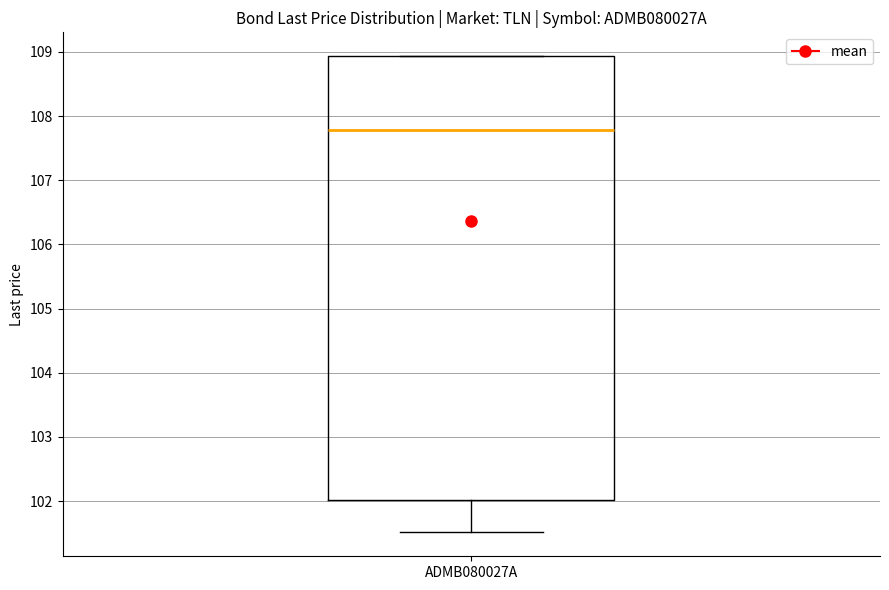

Where does the median line of the box for ADMB080027A sit on the y-axis? The values are not printed on the chart, so give them approximately, as read against the axis.

107.8